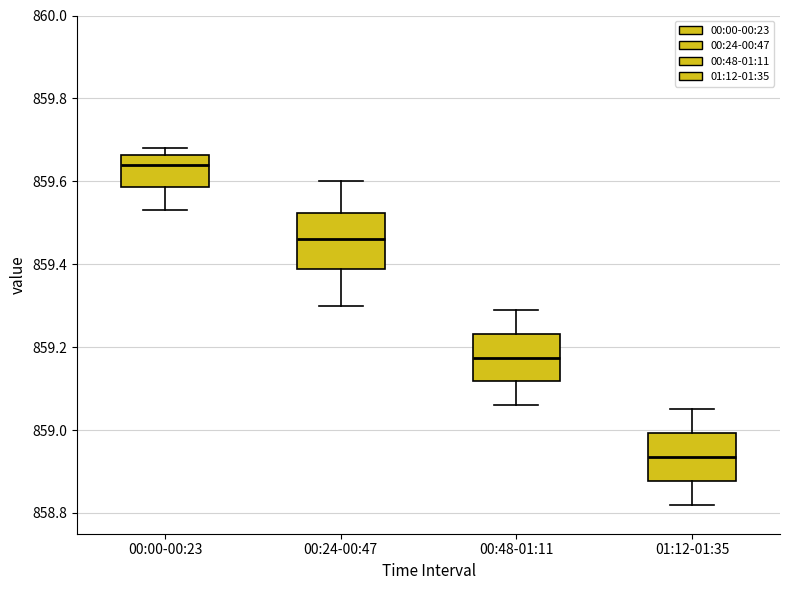

Where does the median line of the box for 00:00-00:23 sit on the y-axis? The values are not printed on the chart, so give them approximately, as read against the axis.

859.64